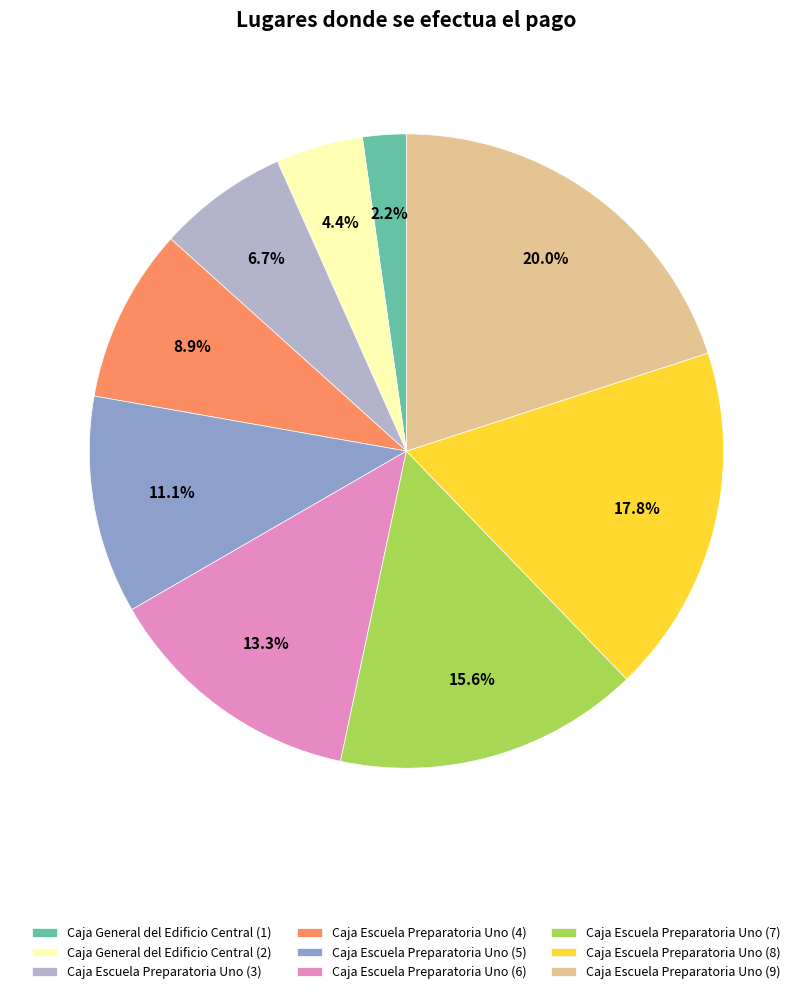

Does Caja Escuela Preparatoria Uno (3) account for over 50% of the chart?

No